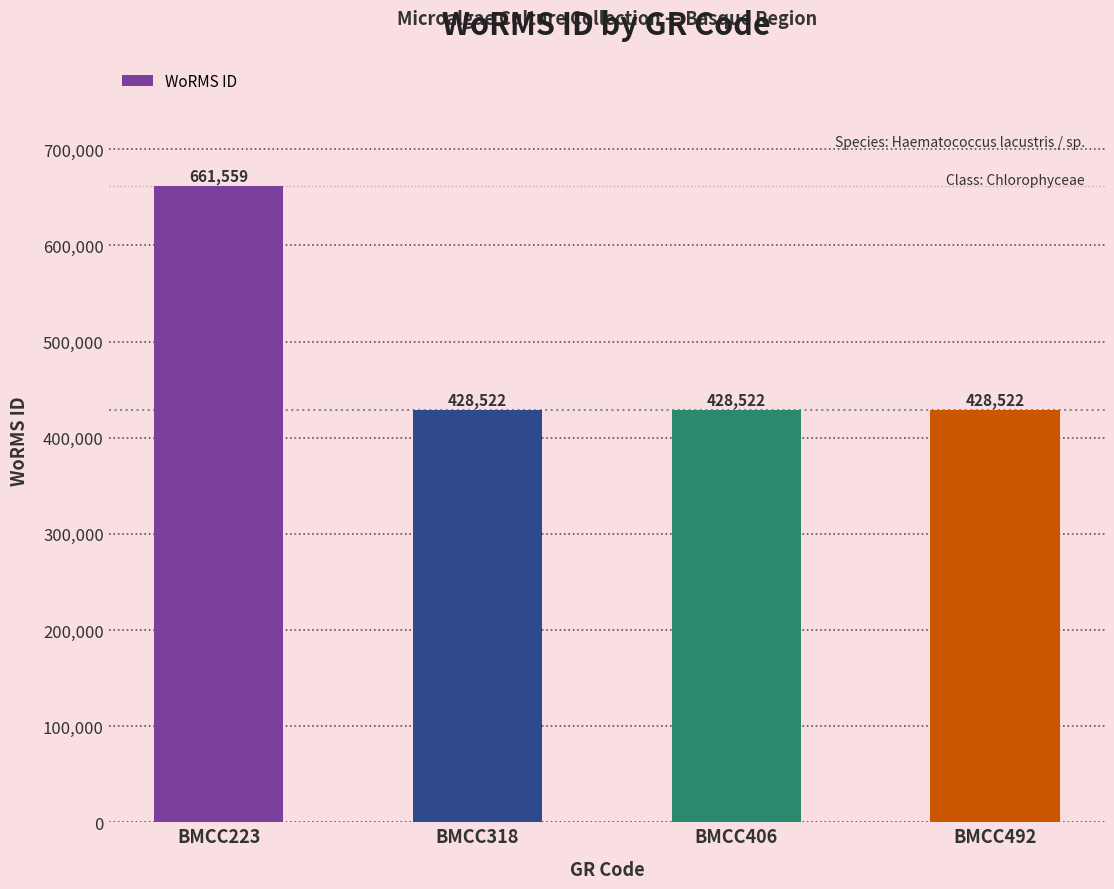

How many data points does each series have?

4